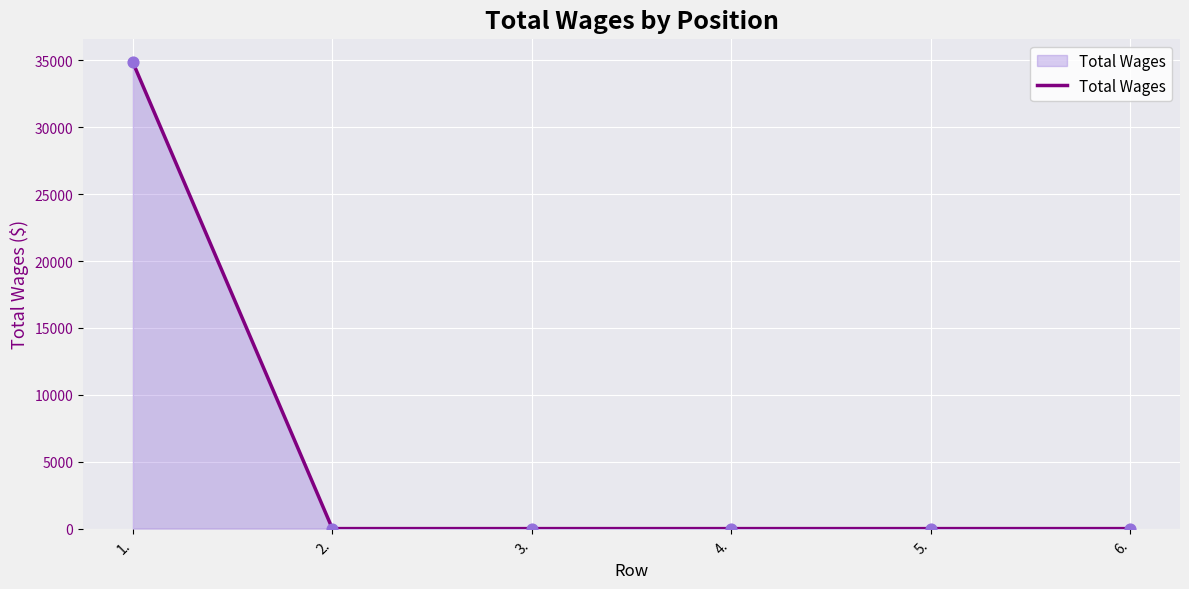

Which has a higher value, 1. or 2.?

1.